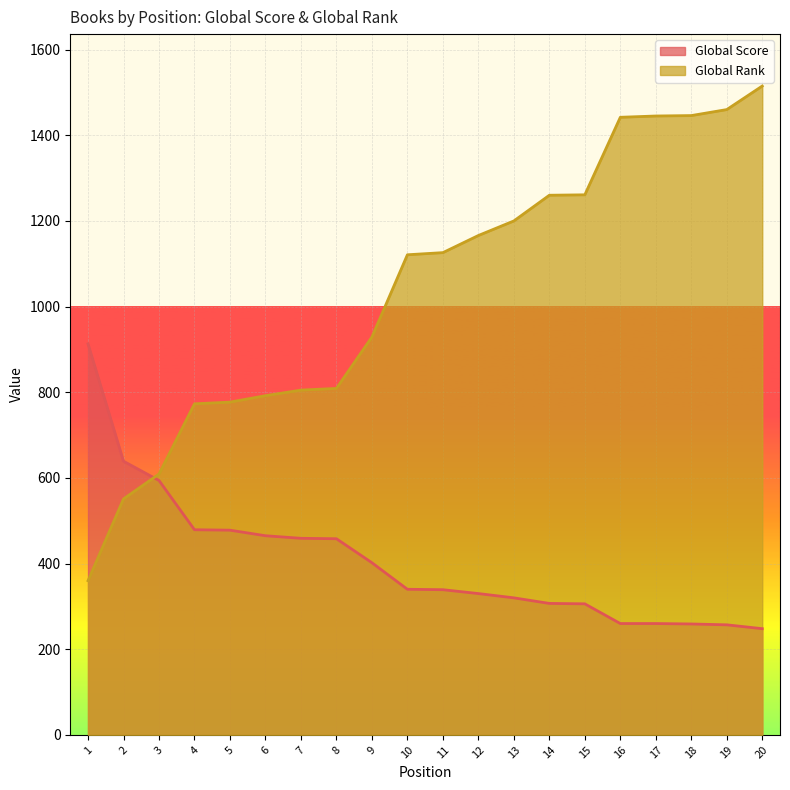

How many data points in Global Score are less than 340?

10